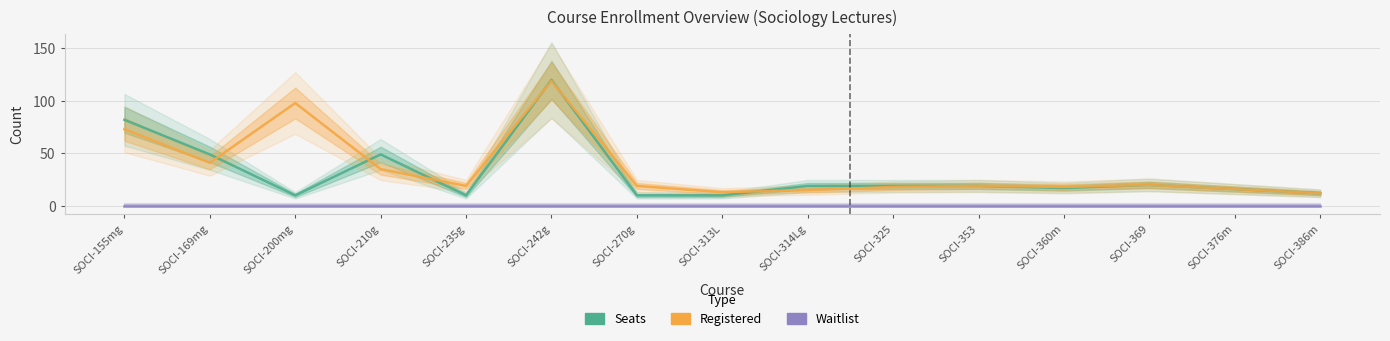

What is the difference between the Registered values at SOCI-353 and SOCI-369?

1